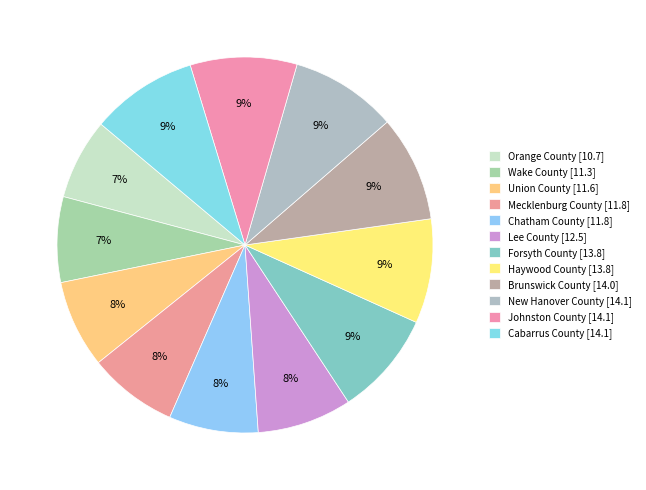

What is the change in value from Mecklenburg County to Lee County?

+0.7